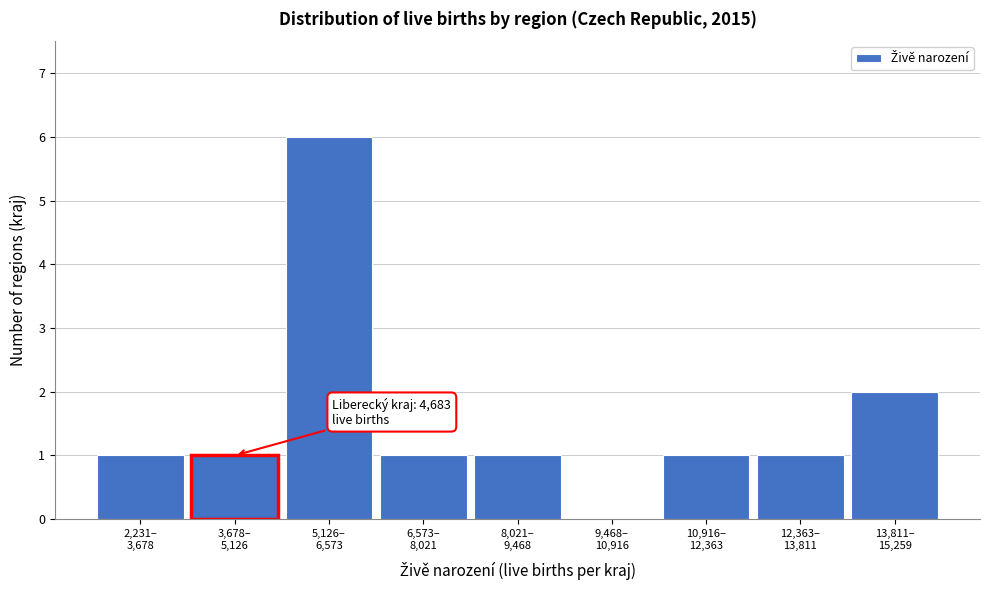

What is the sum of all values?

14